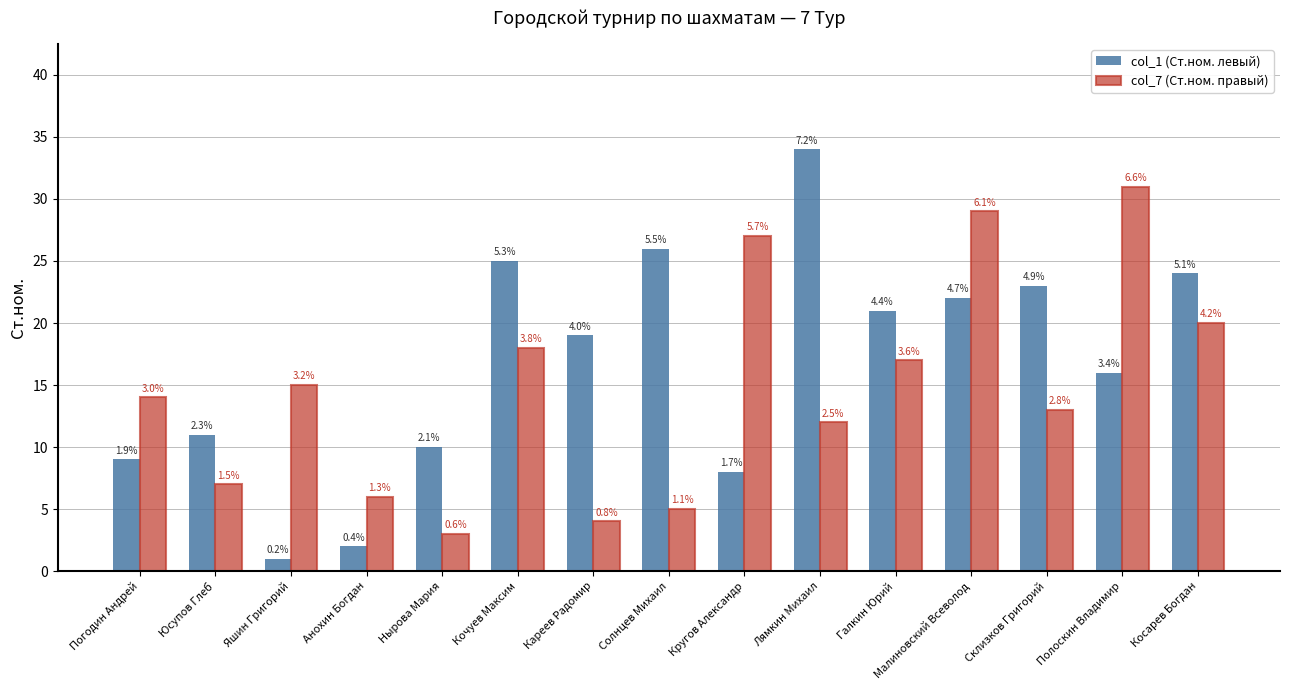

Are the bars grouped side by side (vs. stacked)?

Yes